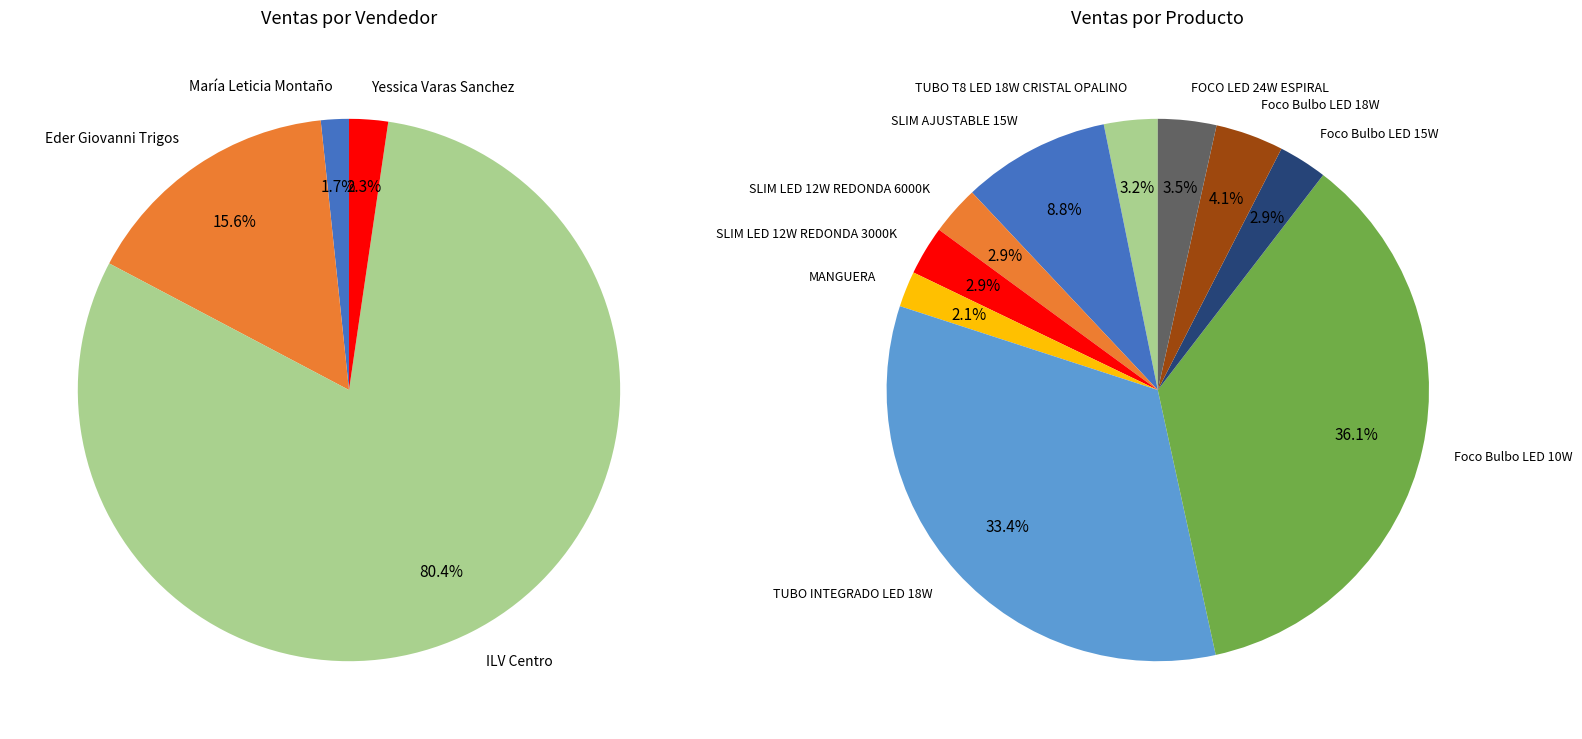

What percentage is the Eder Giovanni Trigos slice, to the nearest percent?

16%